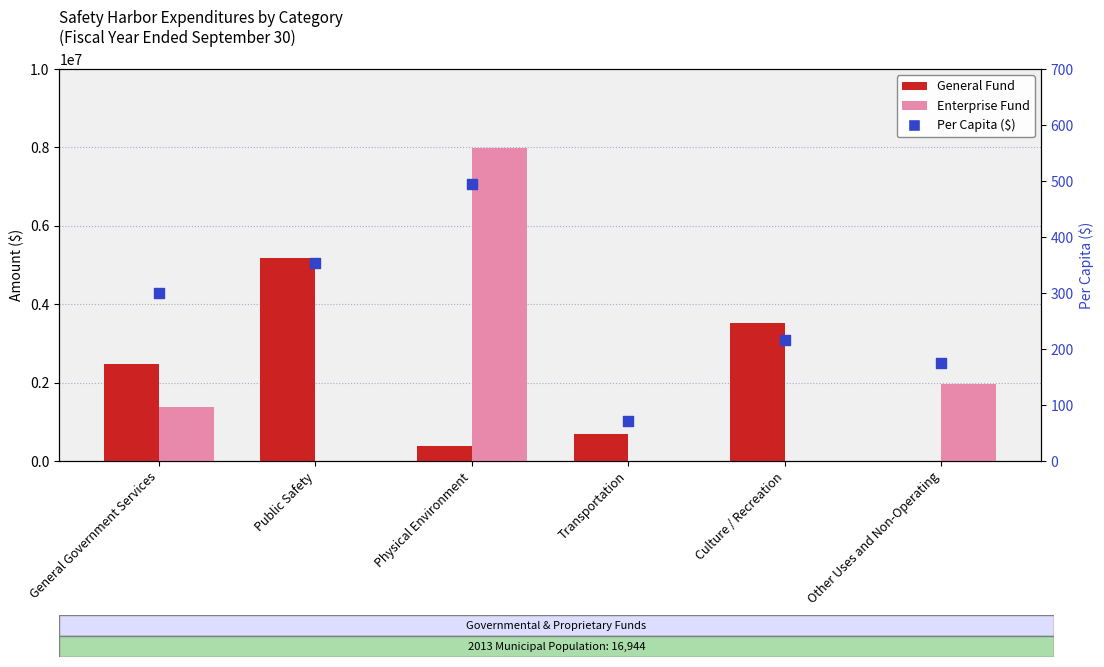

Is the value of Enterprise at Public Safety greater than the value of General at Public Safety?

No